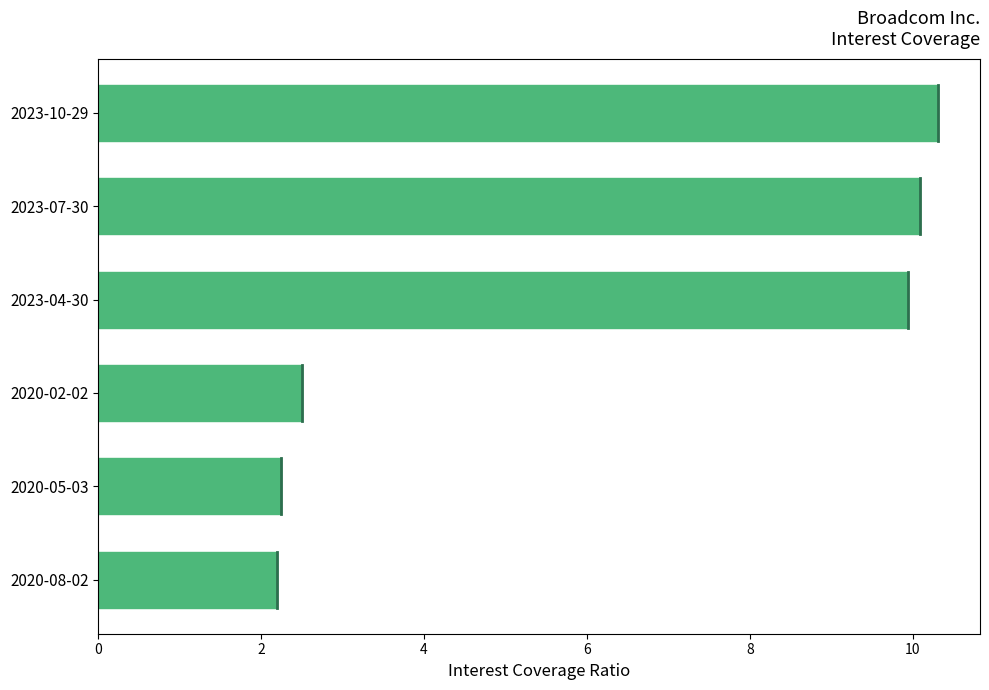

What is the ratio of the value at 2020-08-02 to the value at 2020-02-02?

0.9